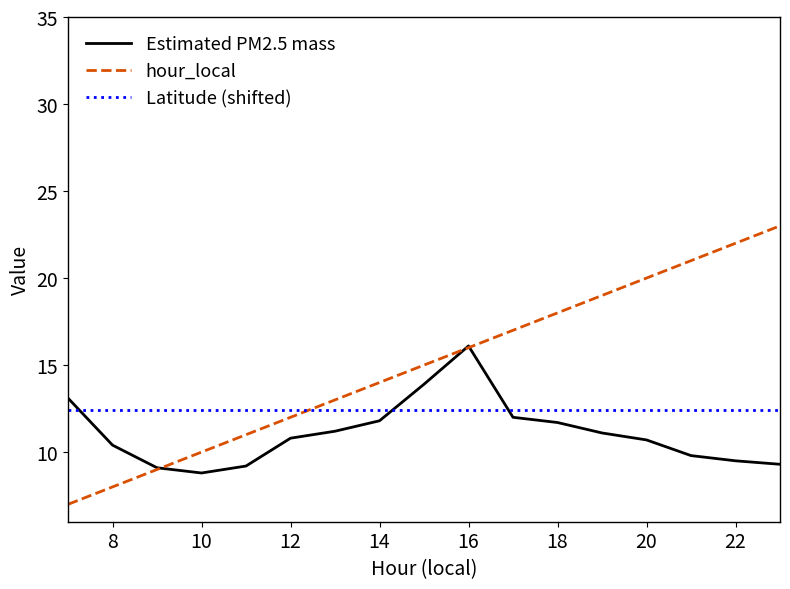

Which series has the largest range (max minus min)?

hour_local